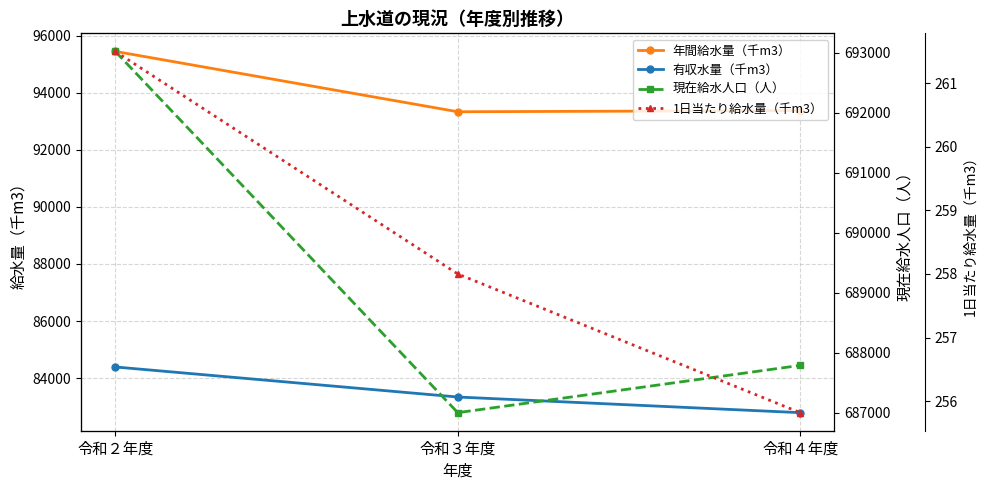

What is the label of the 3rd point from the right?

令和２年度